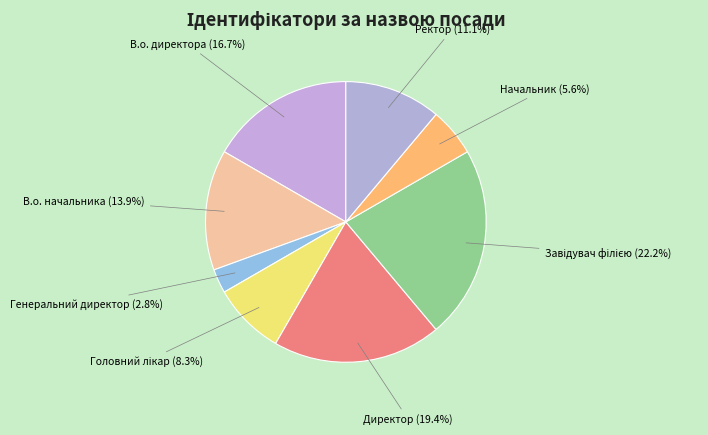

Which has a higher value, В.о. директора or Генеральний директор?

В.о. директора